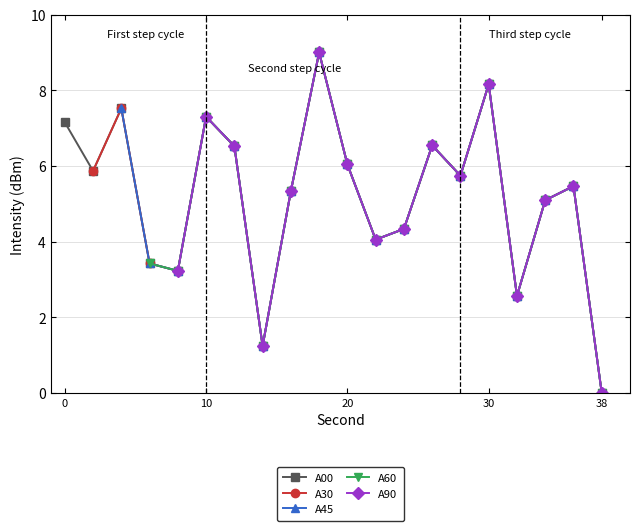

The chart shows a value of 0.0 at 38. True or false?

True